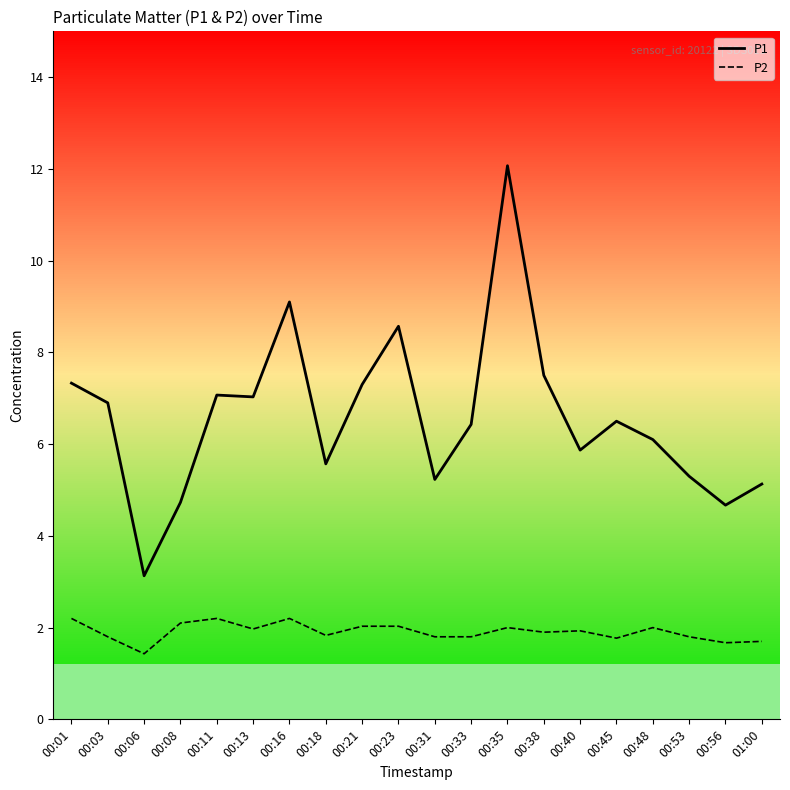

True or false: P2 and P1 cross at least once.

False